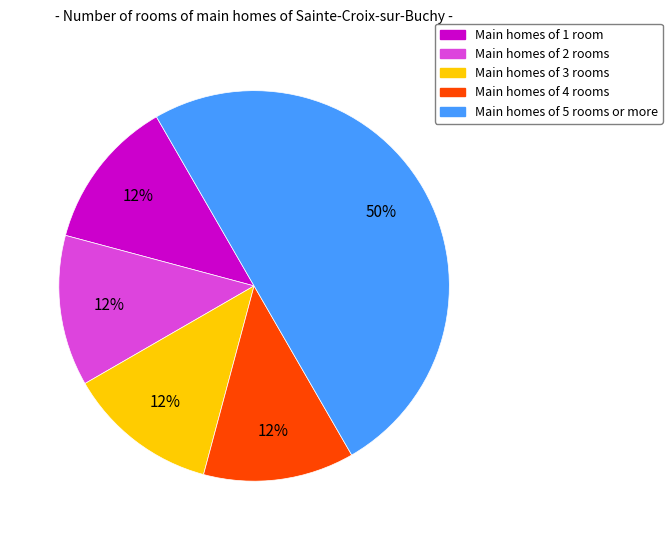

To the nearest percent, what is the average slice percentage?

20%